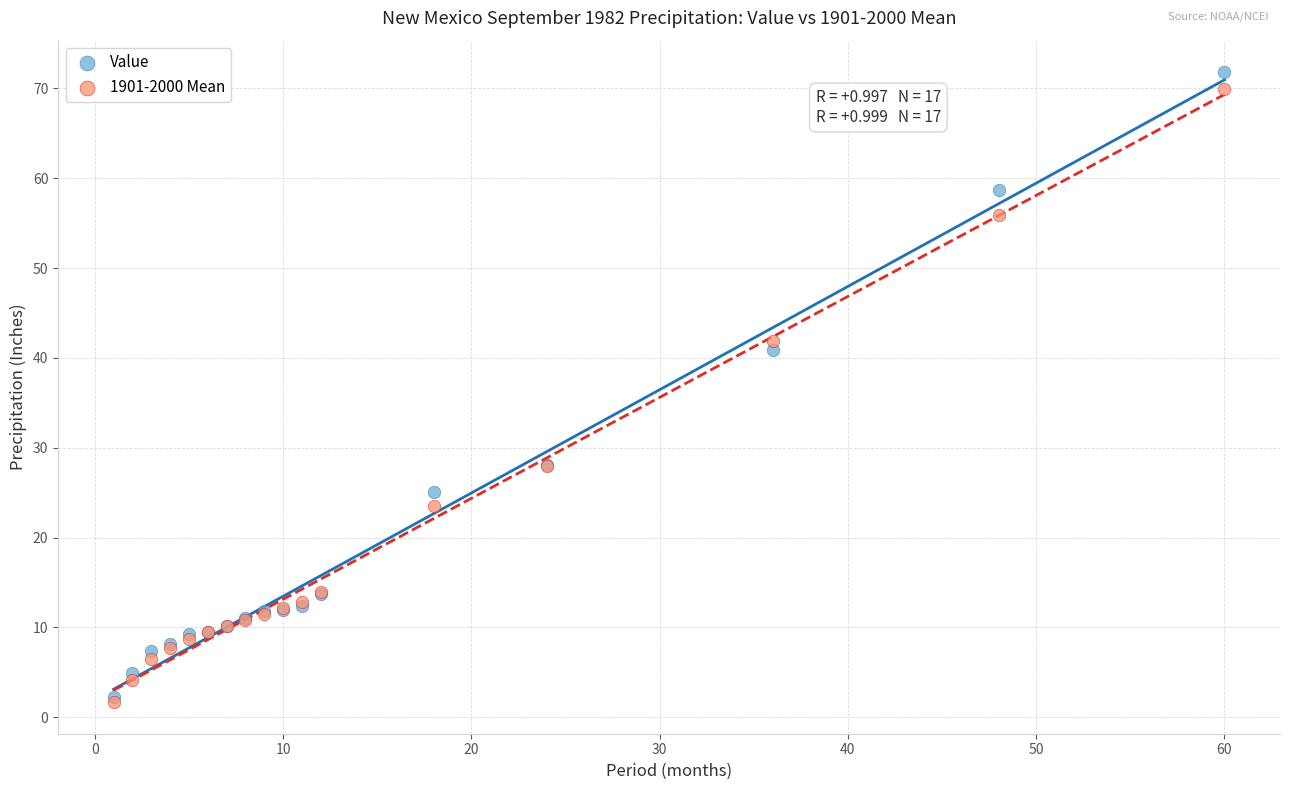

Across all series, what Y value is closest to 36?

40.9